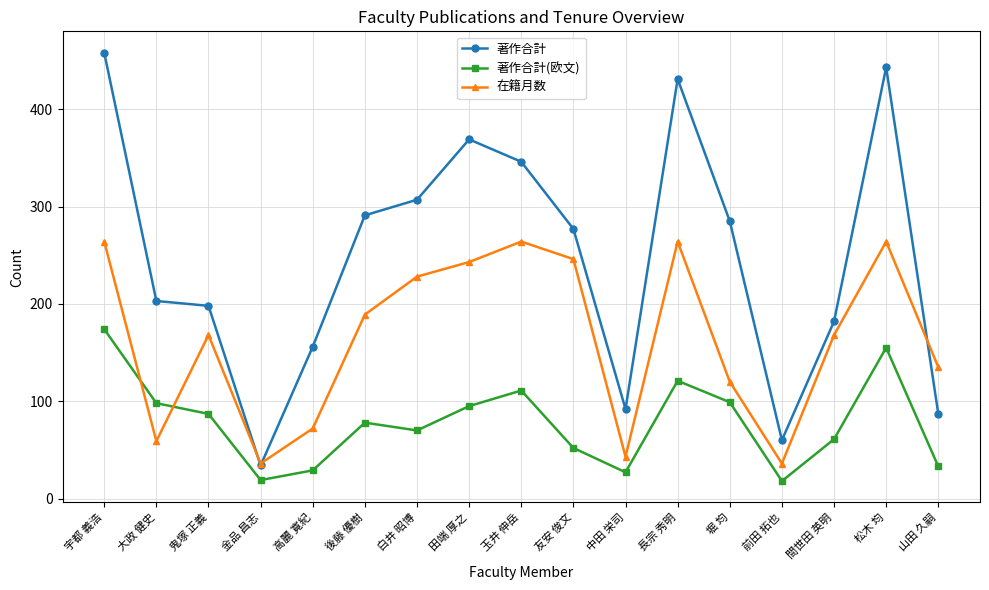

What is the difference between the maximum and minimum values in the 著作合計 series?

424